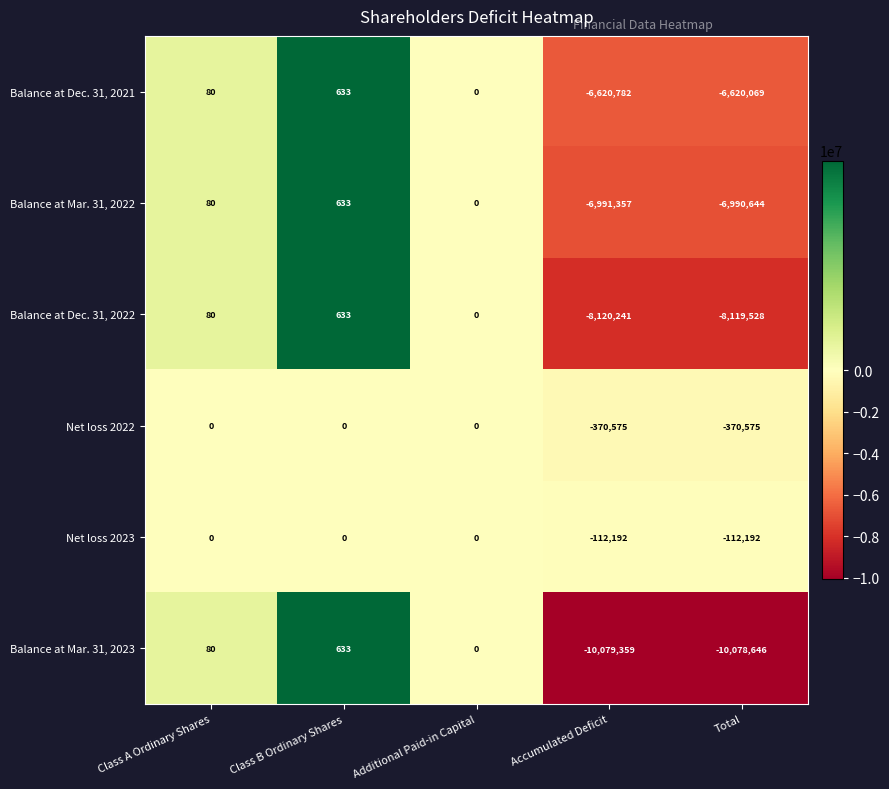

What is the spread (max minus min) of values at Accumulated Deficit?

9967167